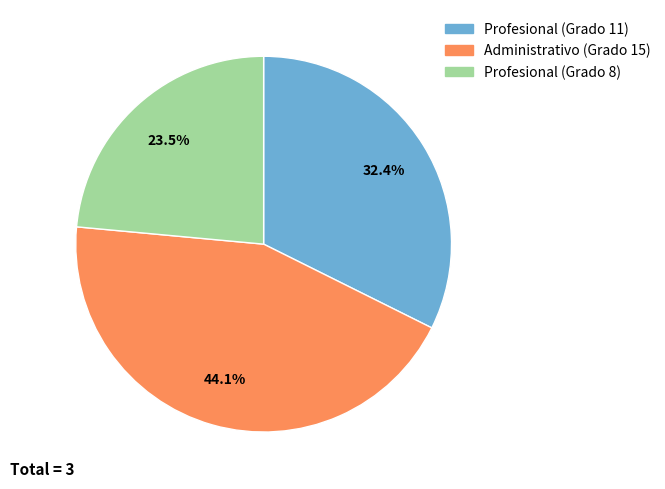

Rank the categories by value from highest to lowest.

Administrativo (Grado 15), Profesional (Grado 11), Profesional (Grado 8)